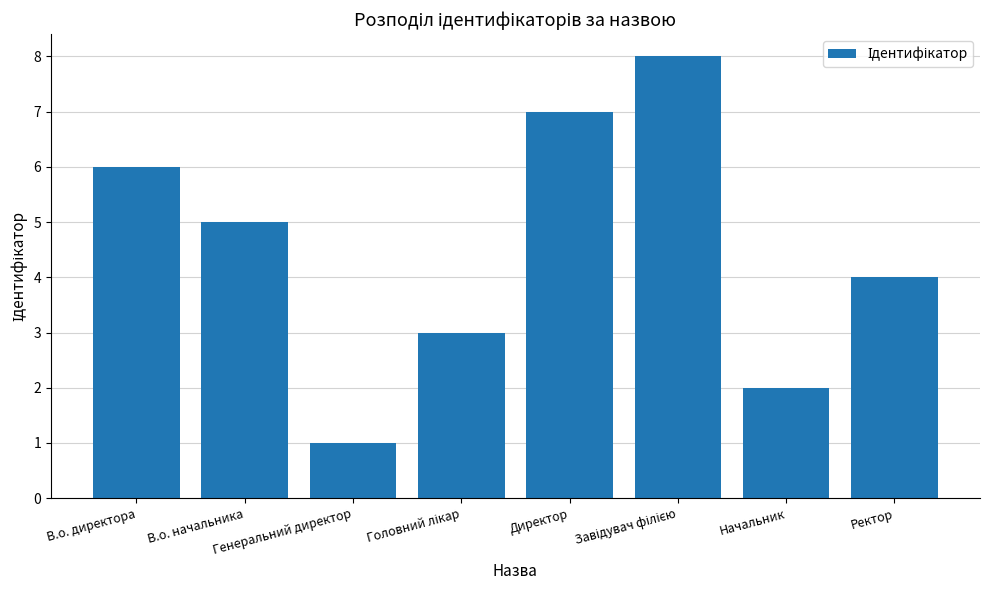

What is the maximum value shown in the chart?

8